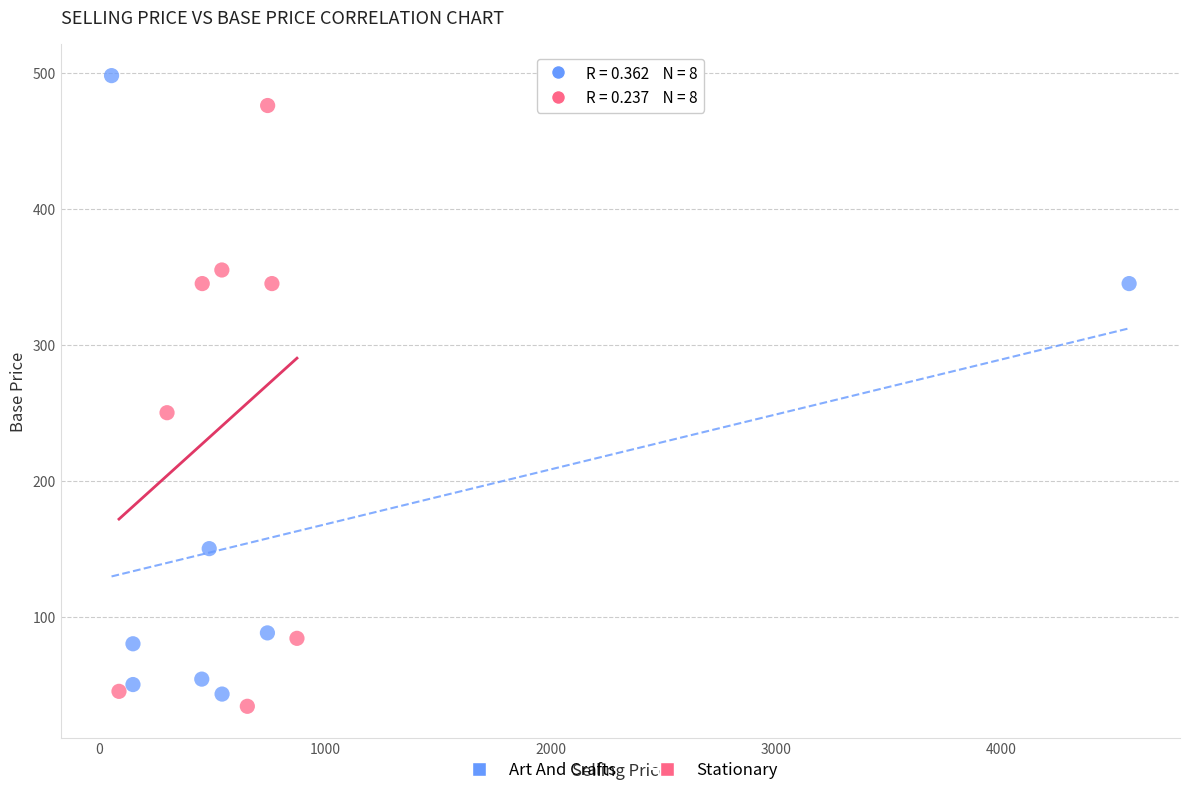

What are all the series names shown in the legend?

Art And Crafts, Stationary